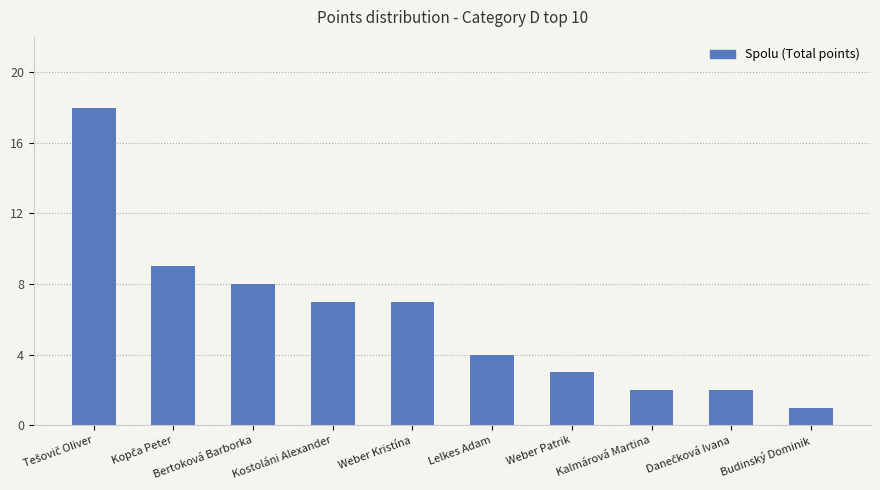

The chart shows a value of 7 at Weber Kristína. True or false?

True